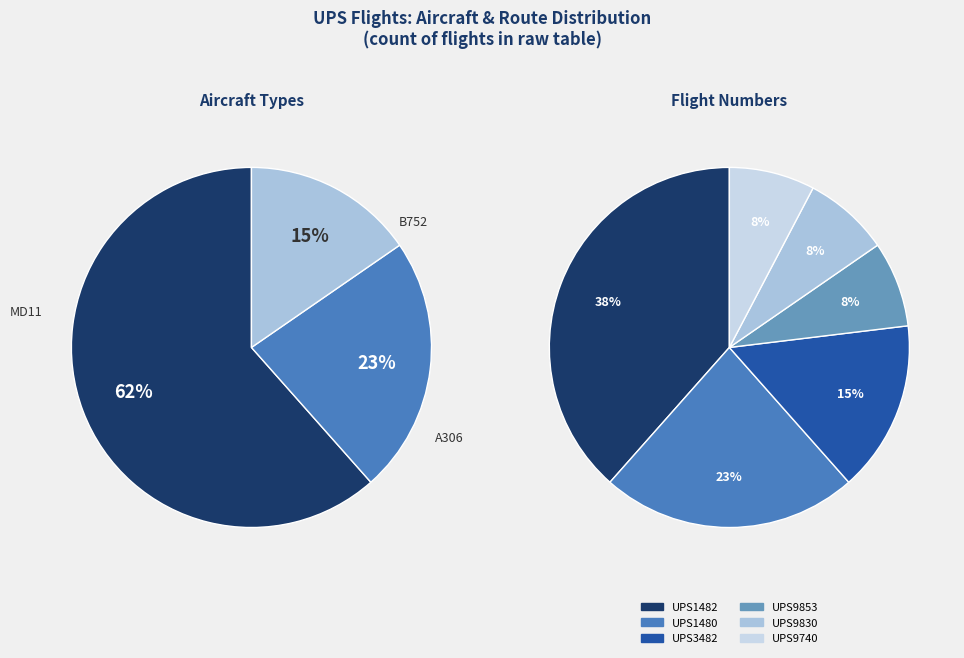

To the nearest percent, what is the average slice percentage?

17%